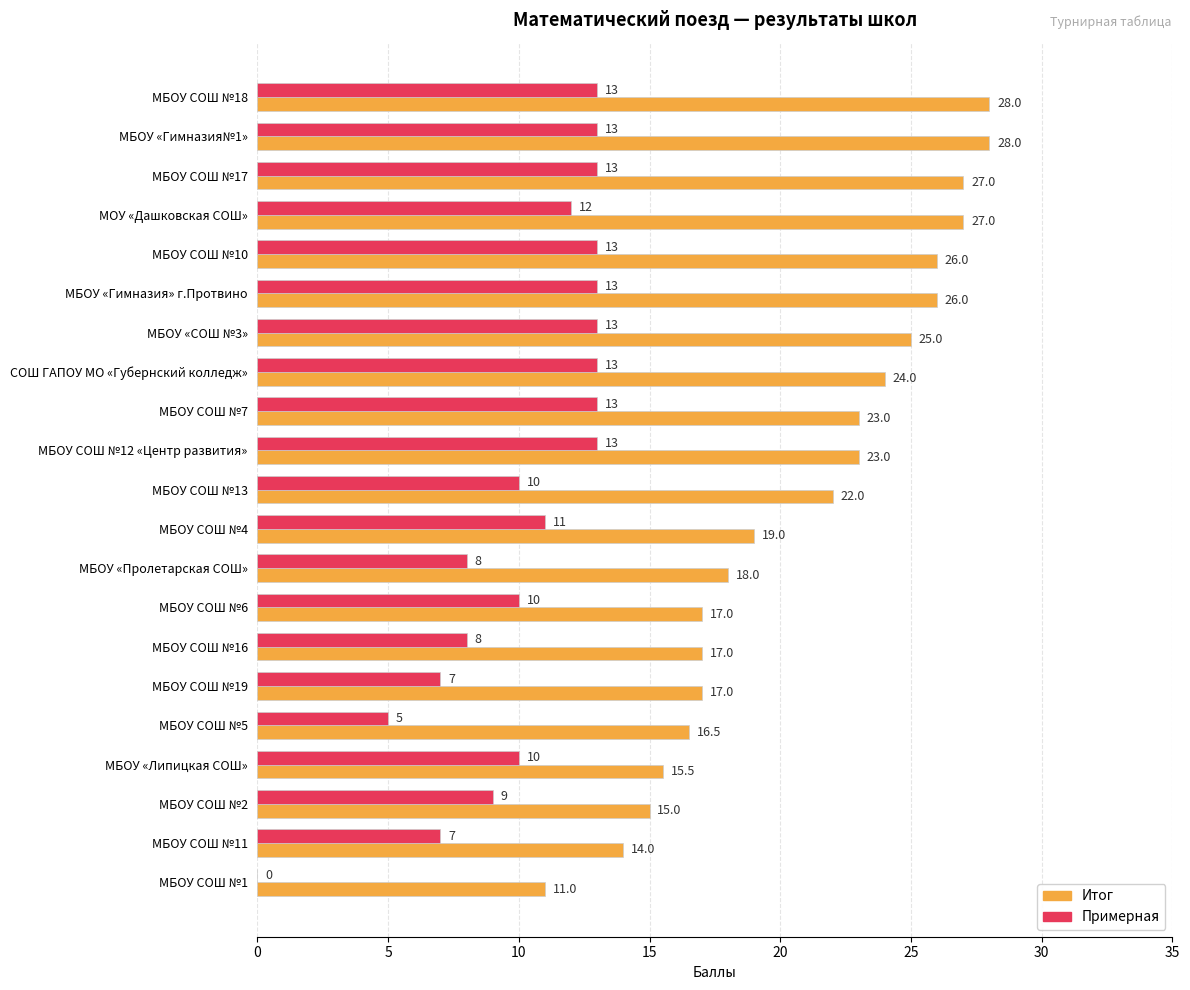

What value does the Примерная series have at МБОУ СОШ №4?

11.0